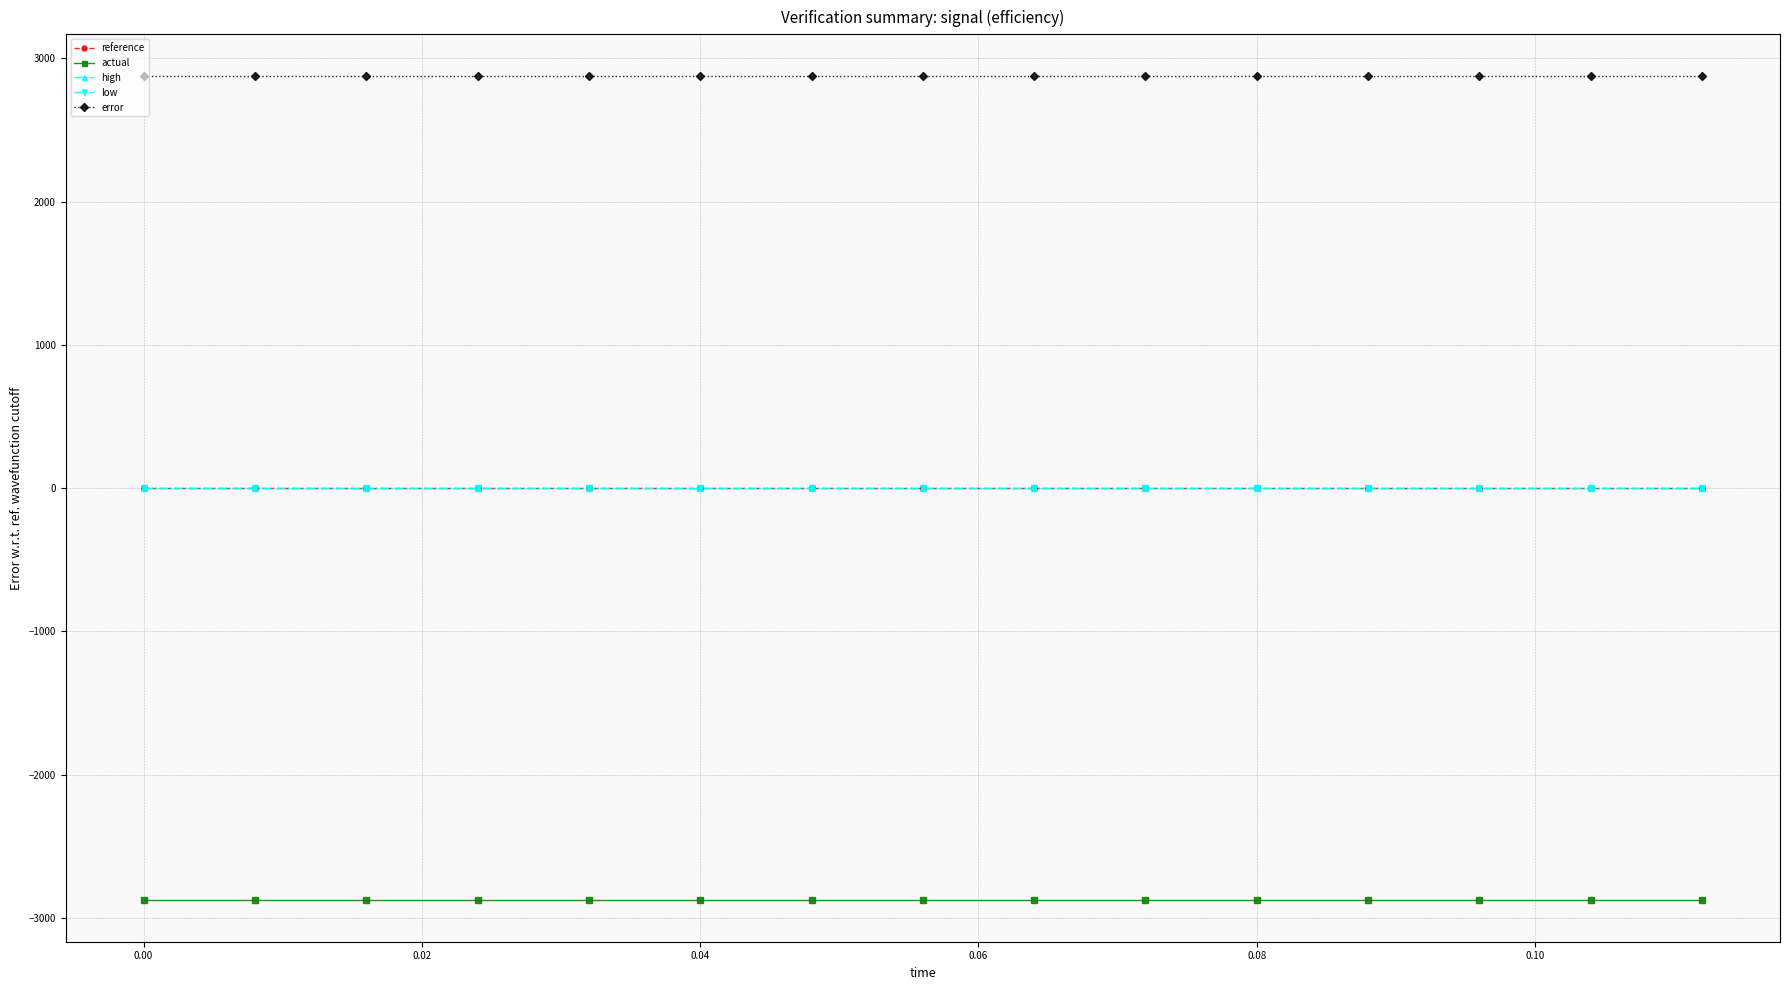

Which series has the largest total across all categories?

error